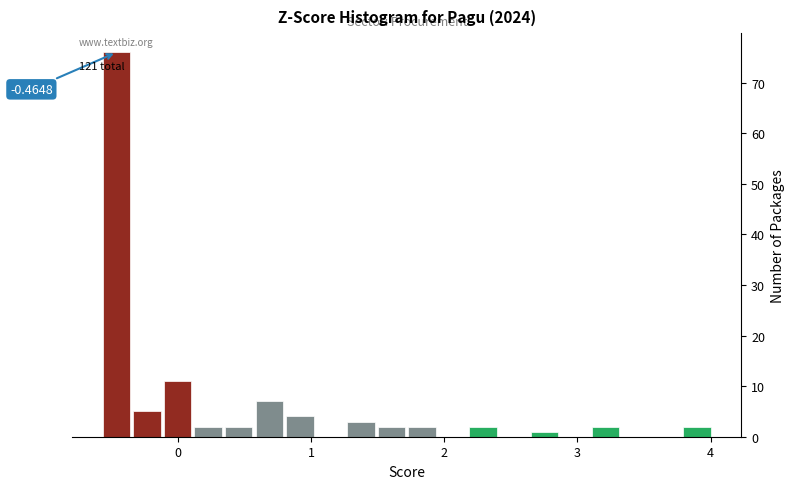

Read against the x-axis, roughly where is the centre of the tallest bar?

-0.5